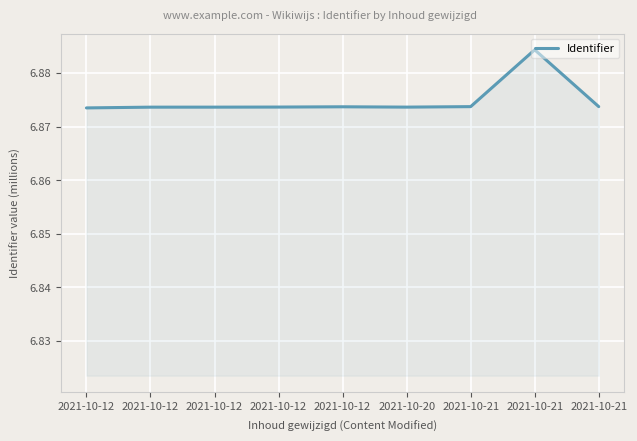

Does the chart display data point markers on the line(s)?

No